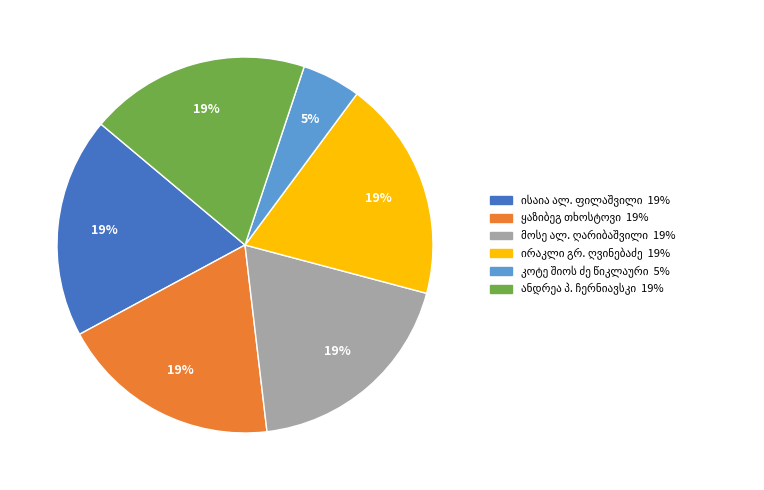

Is there a majority slice in this chart?

No